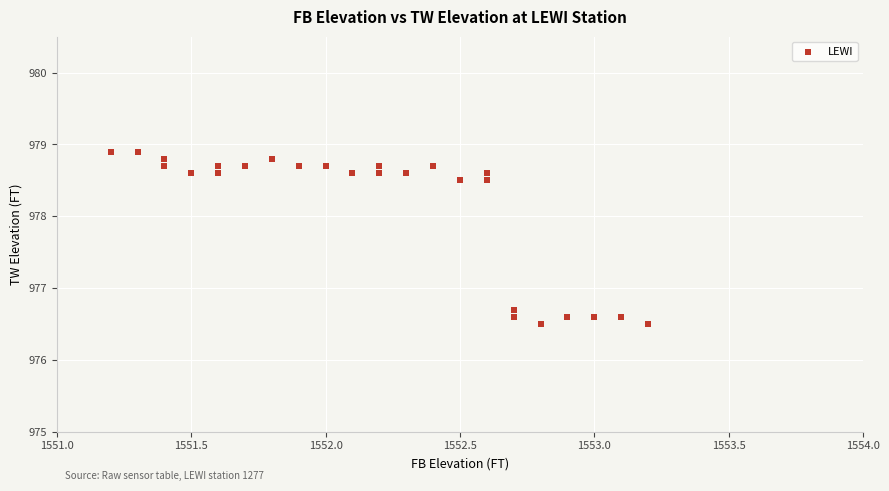

What Y value in the scatter plot is closest to 977?

976.7